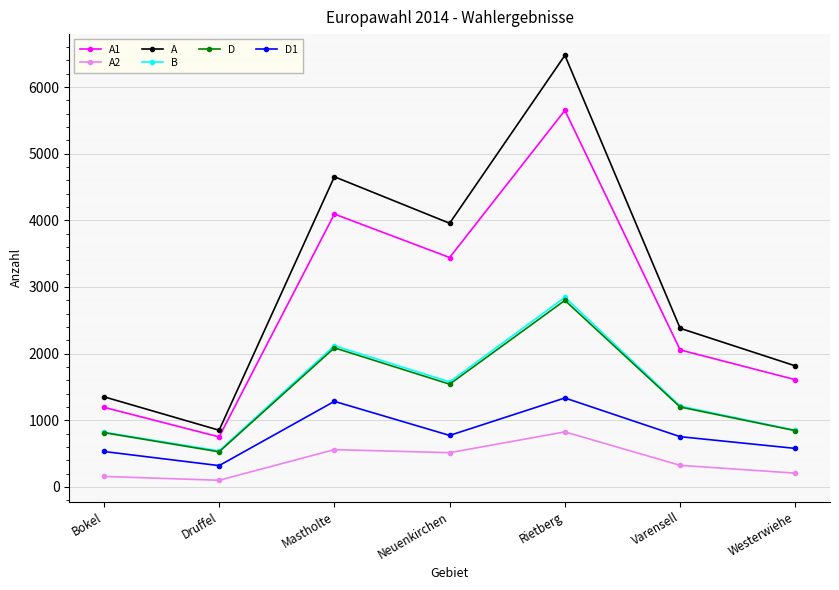

The value of D1 at Varensell is 1161. True or false?

False